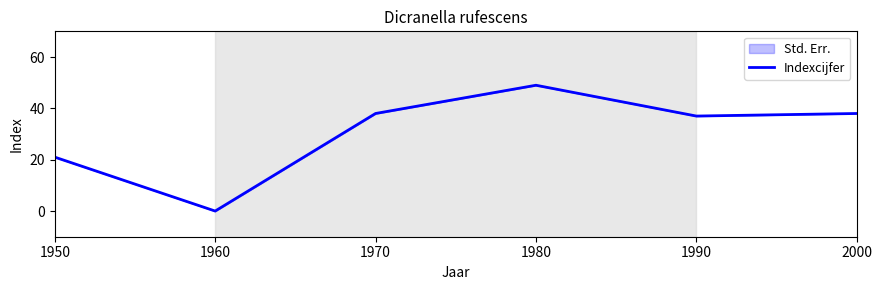

How many lines are shown in the chart?

1